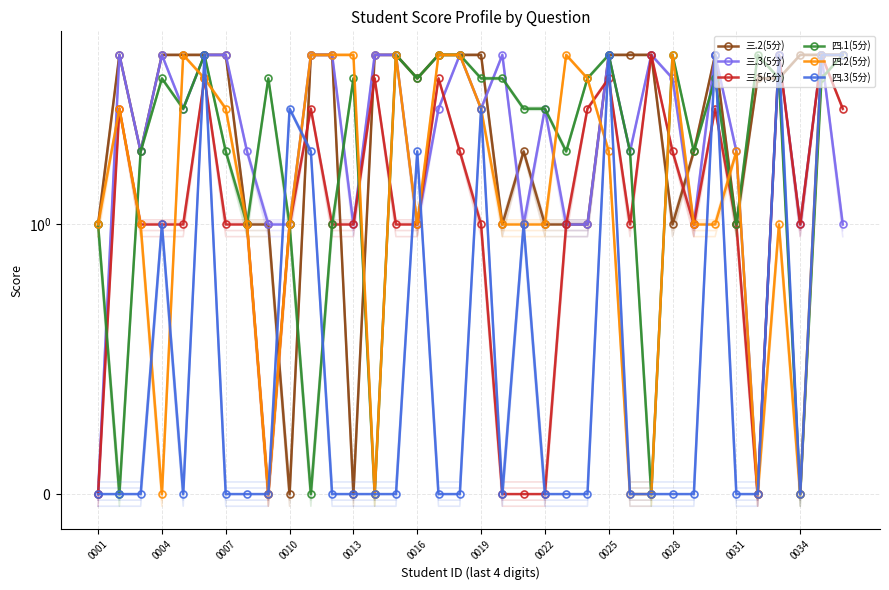

True or false: 三.2(5分) has a value of 2 at 24.

False